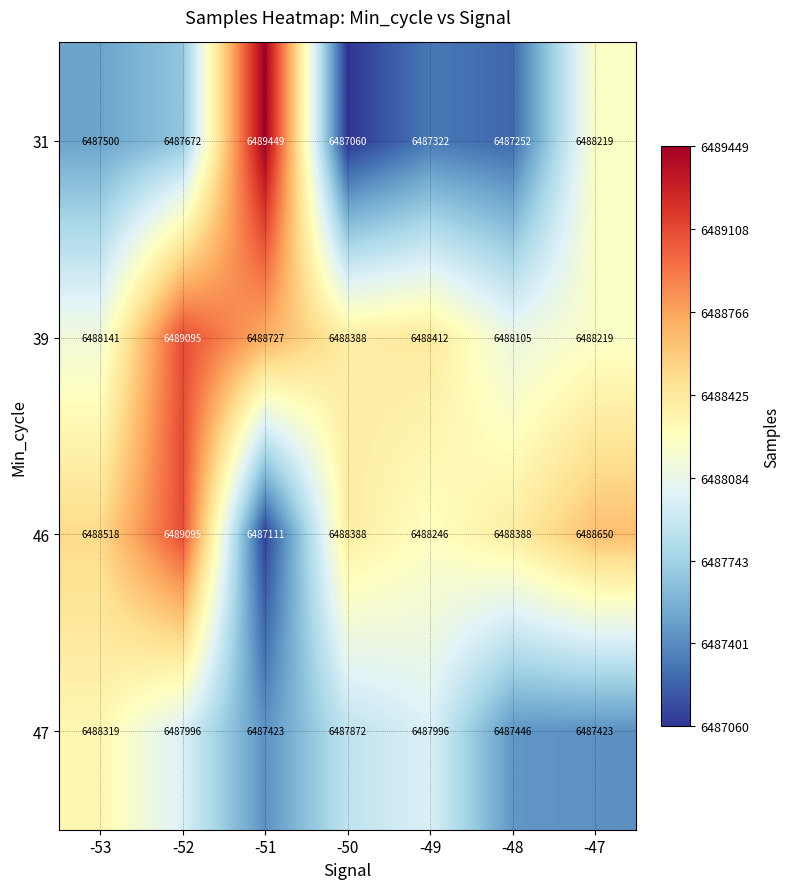

Which series has the largest total across all categories?

39